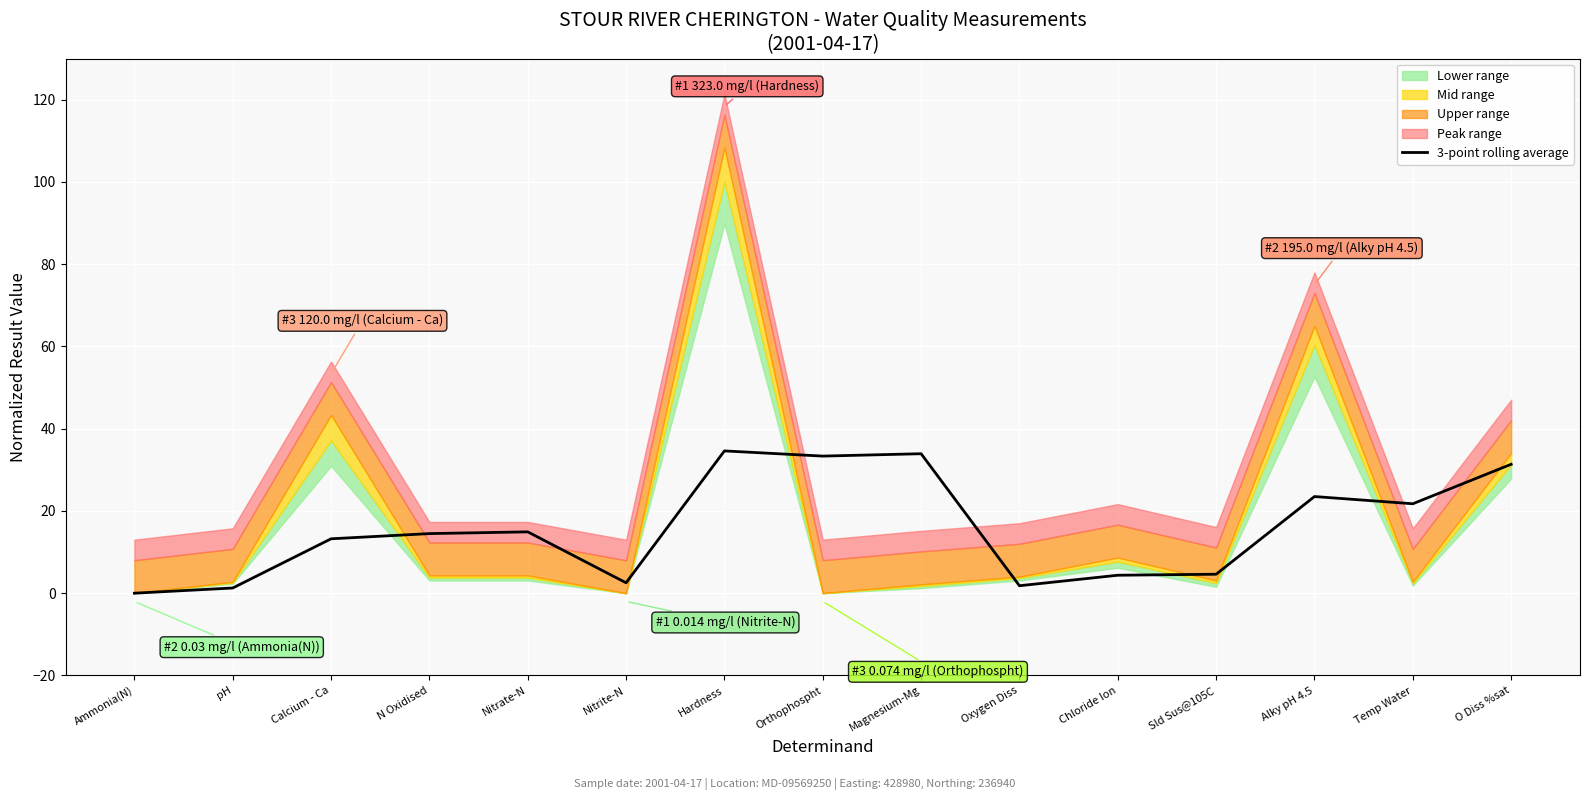

How many data points are less than 14?

7